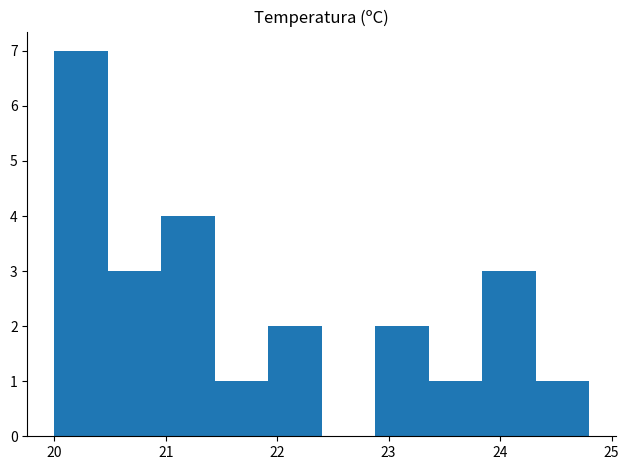

Reading left to right, list every bar in this chart as the range it spans on the x-axis followed by its height. Neither the bar edges nor the heights are printed on the chart, so give them approximately, as read against the axes.

20.00 to 20.48: 7
20.48 to 20.96: 3
20.96 to 21.44: 4
21.44 to 21.92: 1
21.92 to 22.40: 2
22.40 to 22.88: 0
22.88 to 23.36: 2
23.36 to 23.84: 1
23.84 to 24.32: 3
24.32 to 24.80: 1